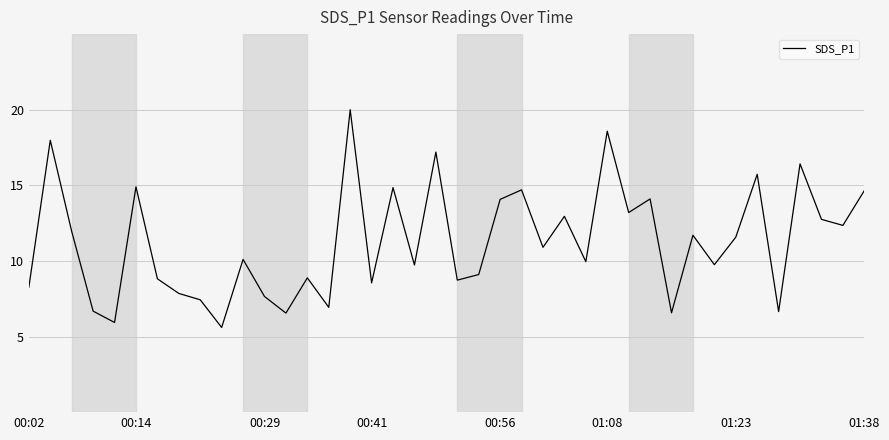

What is the maximum value shown in the chart?

20.0